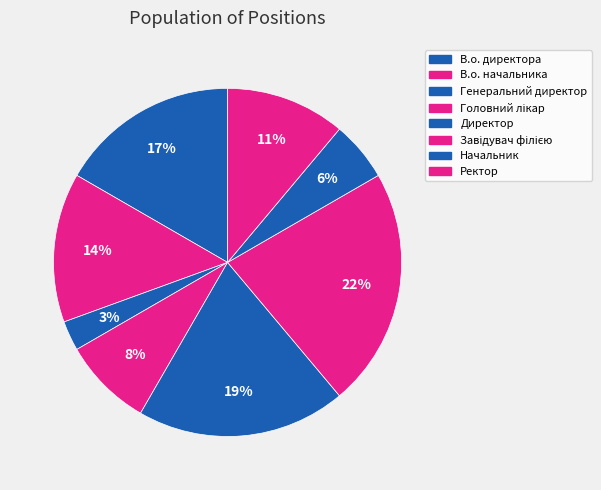

Between Завідувач філією and В.о. начальника, which is larger?

Завідувач філією